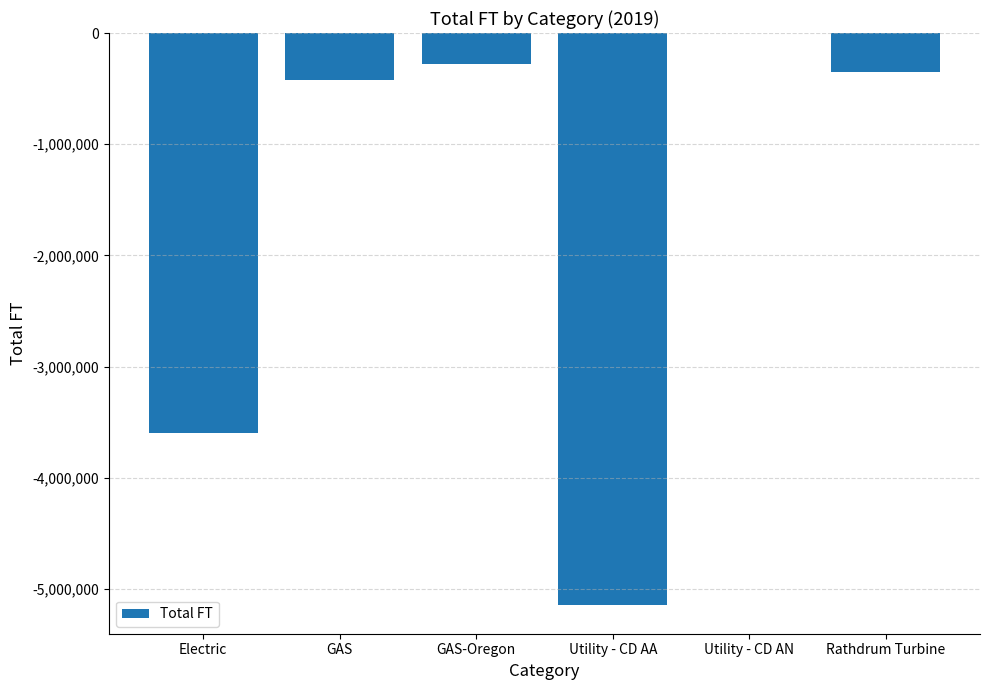

Between GAS and Utility - CD AN, which is larger?

Utility - CD AN